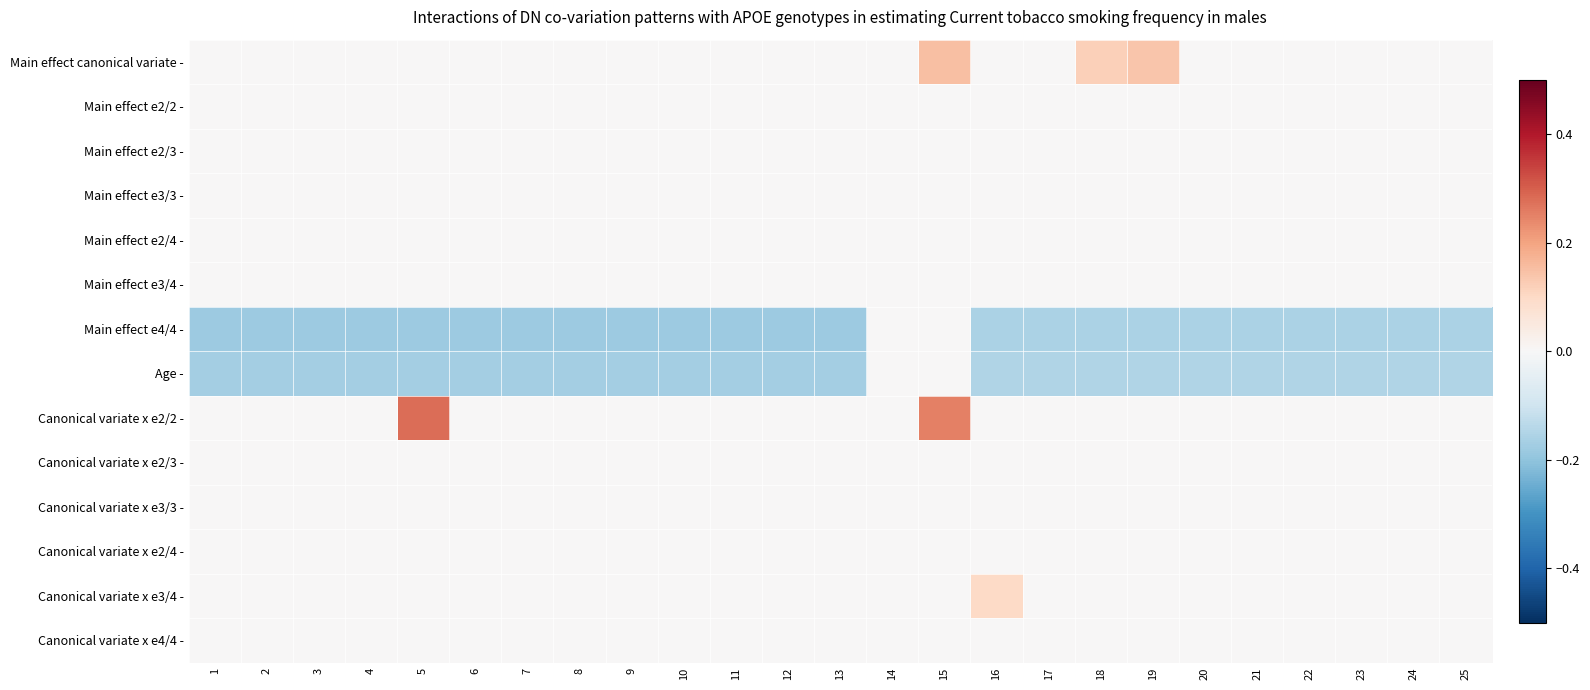

At which category is the sum across all series the highest?

15